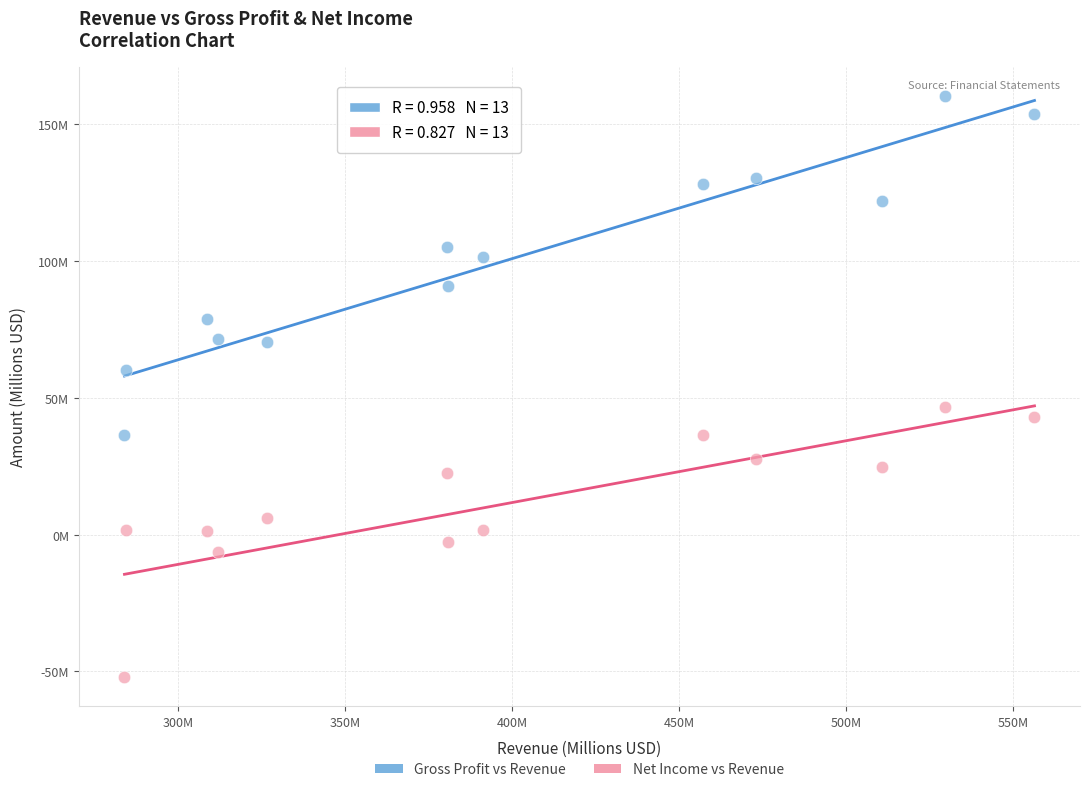

What are all the series names shown in the legend?

Gross Profit vs Revenue, Net Income vs Revenue